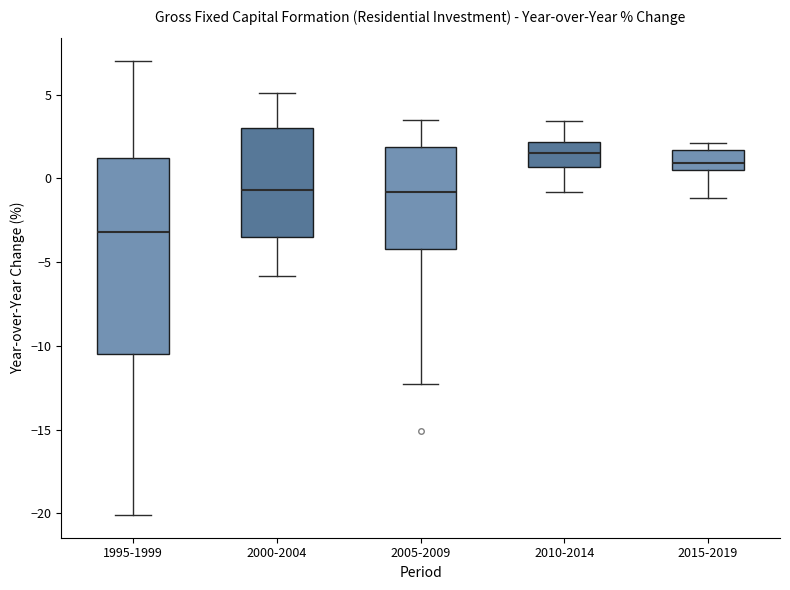

Where is the lower edge of the box for 1995-1999 on the y-axis? The values are not printed on the chart, so give them approximately, as read against the axis.

-10.5